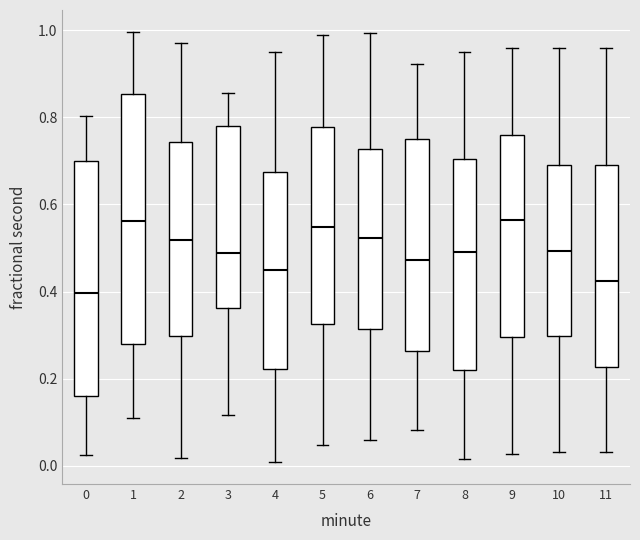

Reading left to right, read every box against the y-axis: the position of its median line, the range the box covers, and the ends of its whiskers. The values are not printed on the chart, so give them approximately, as read against the axis.

0: median 0.40, box 0.16 to 0.70, whiskers 0.02 to 0.80
1: median 0.56, box 0.28 to 0.86, whiskers 0.12 to 1.00
2: median 0.52, box 0.30 to 0.74, whiskers 0.02 to 0.98
3: median 0.48, box 0.36 to 0.78, whiskers 0.12 to 0.86
4: median 0.44, box 0.22 to 0.68, whiskers 0.00 to 0.94
5: median 0.54, box 0.32 to 0.78, whiskers 0.04 to 0.98
6: median 0.52, box 0.32 to 0.72, whiskers 0.06 to 1.00
7: median 0.48, box 0.26 to 0.74, whiskers 0.08 to 0.92
8: median 0.48, box 0.22 to 0.70, whiskers 0.02 to 0.96
9: median 0.56, box 0.30 to 0.76, whiskers 0.02 to 0.96
10: median 0.50, box 0.30 to 0.68, whiskers 0.04 to 0.96
11: median 0.42, box 0.22 to 0.70, whiskers 0.04 to 0.96